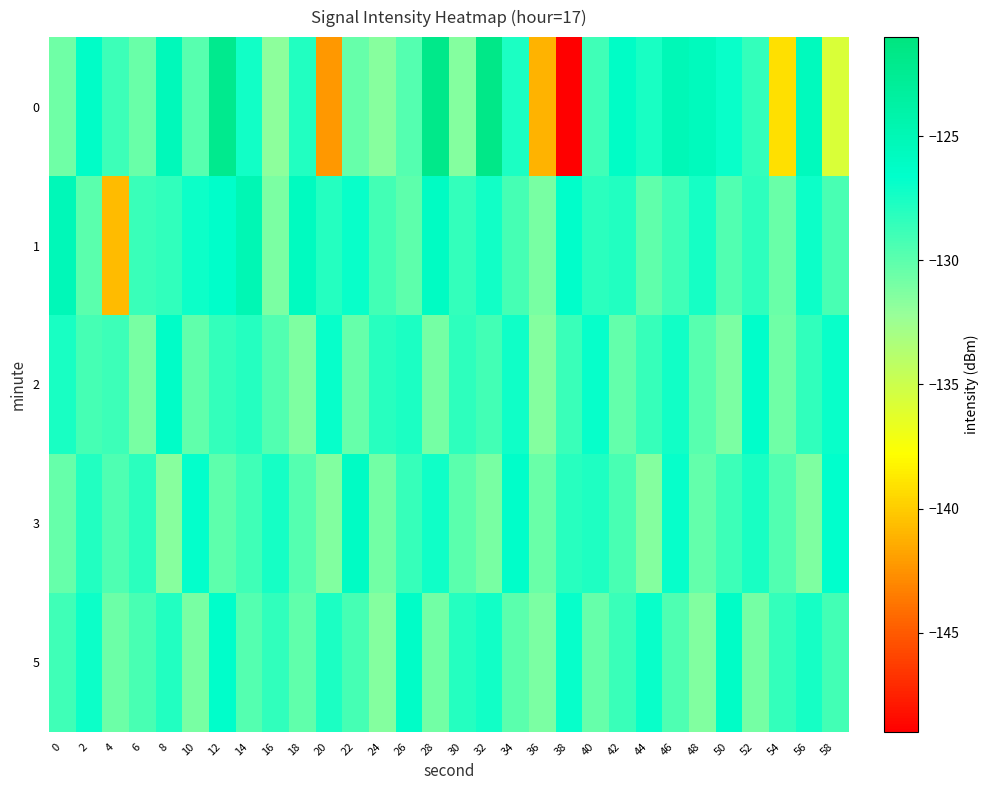

Reading right to left, extract all data points from this chart.

0: 58=-135.7	56=-125.5	54=-139.1	52=-128.5	50=-126.9	48=-125.6	46=-125.1	44=-127.6	42=-126.2	40=-128.9	38=-149.0	36=-141.1	34=-127.6	32=-121.8	30=-131.4	28=-121.9	26=-129.7	24=-131.6	22=-130.4	20=-142.3	18=-127.8	16=-131.8	14=-127.3	12=-122.2	10=-129.8	8=-125.3	6=-130.5	4=-128.8	2=-126.3	0=-130.7
1: 58=-129.3	56=-127.1	54=-130.5	52=-128.3	50=-129.6	48=-127.4	46=-128.9	44=-130.1	42=-127.8	40=-128.2	38=-126.5	36=-131.0	34=-129.1	32=-127.3	30=-128.5	28=-126.0	26=-130.0	24=-129.0	22=-127.0	20=-128.0	18=-125.7	16=-131.1	14=-124.9	12=-126.6	10=-127.1	8=-128.4	6=-128.7	4=-140.8	2=-129.9	0=-125.2
2: 58=-127.0	56=-128.4	54=-130.7	52=-126.5	50=-131.1	48=-129.8	46=-127.3	44=-128.6	42=-130.2	40=-126.9	38=-128.7	36=-131.5	34=-127.2	32=-129.0	30=-128.3	28=-130.9	26=-127.6	24=-128.1	22=-130.4	20=-126.8	18=-131.2	16=-129.6	14=-127.9	12=-128.5	10=-130.1	8=-126.3	6=-131.0	4=-128.8	2=-129.2	0=-127.5
3: 58=-126.6	56=-131.2	54=-129.6	52=-127.5	50=-128.8	48=-130.2	46=-126.9	44=-131.4	42=-129.3	40=-127.7	38=-128.1	36=-130.5	34=-126.4	32=-131.0	30=-129.9	28=-127.2	26=-128.6	24=-130.8	22=-126.1	20=-131.3	18=-129.7	16=-127.4	14=-128.9	12=-130.0	10=-126.7	8=-131.6	6=-128.2	4=-129.5	2=-127.8	0=-130.3
5: 58=-129.0	56=-127.4	54=-128.5	52=-130.9	50=-126.2	48=-131.3	46=-129.5	44=-127.0	42=-128.7	40=-130.4	38=-126.8	36=-131.1	34=-129.9	32=-127.3	30=-128.0	28=-130.8	26=-126.3	24=-131.5	22=-129.2	20=-127.6	18=-130.1	16=-128.4	14=-129.7	12=-126.5	10=-131.0	8=-127.8	6=-129.3	4=-130.6	2=-127.1	0=-128.9